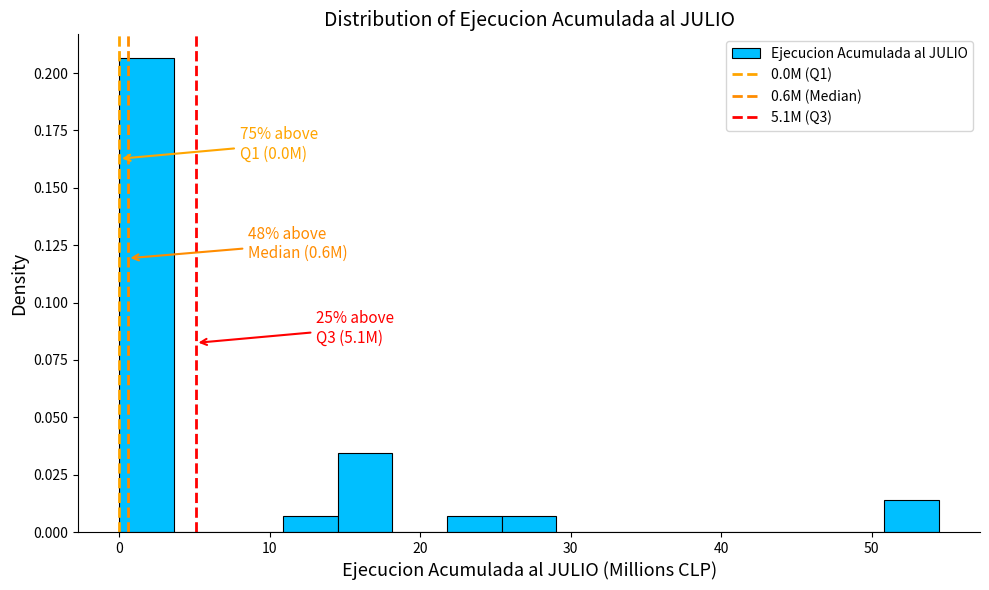

Around what value on the x-axis is the tallest bar? Give the approximate position of its centre, as read against the axis.

2